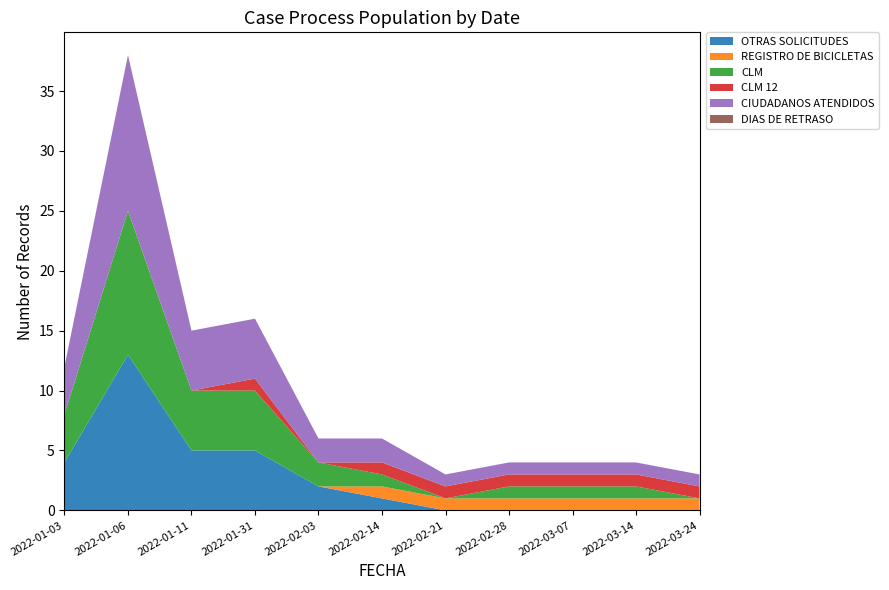

Reading right to left, extract all data points from this chart.

OTRAS SOLICITUDES: 2022-03-24=0	2022-03-14=0	2022-03-07=0	2022-02-28=0	2022-02-21=0	2022-02-14=1	2022-02-03=2	2022-01-31=5	2022-01-11=5	2022-01-06=13	2022-01-03=4
REGISTRO DE BICICLETAS: 2022-03-24=1	2022-03-14=1	2022-03-07=1	2022-02-28=1	2022-02-21=1	2022-02-14=1	2022-02-03=0	2022-01-31=0	2022-01-11=0	2022-01-06=0	2022-01-03=0
CLM: 2022-03-24=0	2022-03-14=1	2022-03-07=1	2022-02-28=1	2022-02-21=0	2022-02-14=1	2022-02-03=2	2022-01-31=5	2022-01-11=5	2022-01-06=12	2022-01-03=4
CLM 12: 2022-03-24=1	2022-03-14=1	2022-03-07=1	2022-02-28=1	2022-02-21=1	2022-02-14=1	2022-02-03=0	2022-01-31=1	2022-01-11=0	2022-01-06=0	2022-01-03=0
CIUDADANOS ATENDIDOS: 2022-03-24=1	2022-03-14=1	2022-03-07=1	2022-02-28=1	2022-02-21=1	2022-02-14=2	2022-02-03=2	2022-01-31=5	2022-01-11=5	2022-01-06=13	2022-01-03=4
DIAS DE RETRASO: 2022-03-24=0	2022-03-14=0	2022-03-07=0	2022-02-28=0	2022-02-21=0	2022-02-14=0	2022-02-03=0	2022-01-31=0	2022-01-11=0	2022-01-06=0	2022-01-03=0